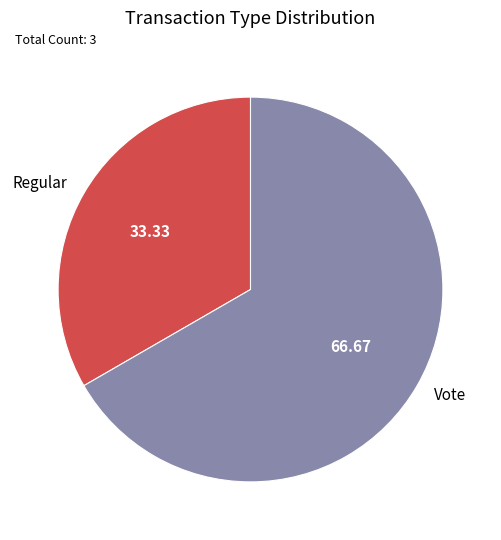

Is there a majority slice in this chart?

Yes